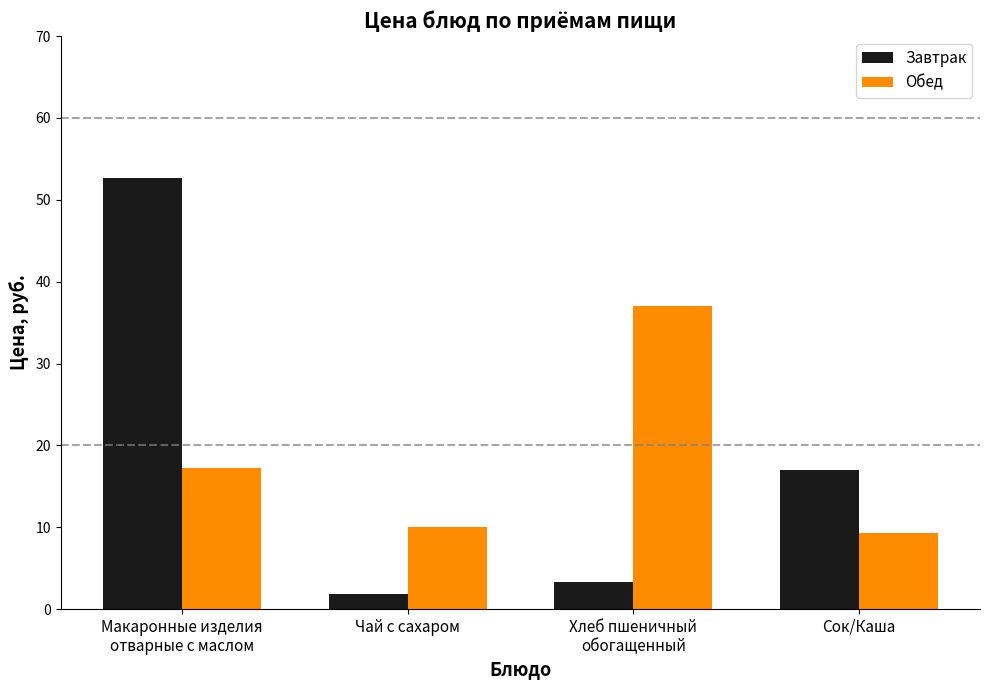

Which category has the highest value across all series?

Макаронные изделия
отварные с маслом